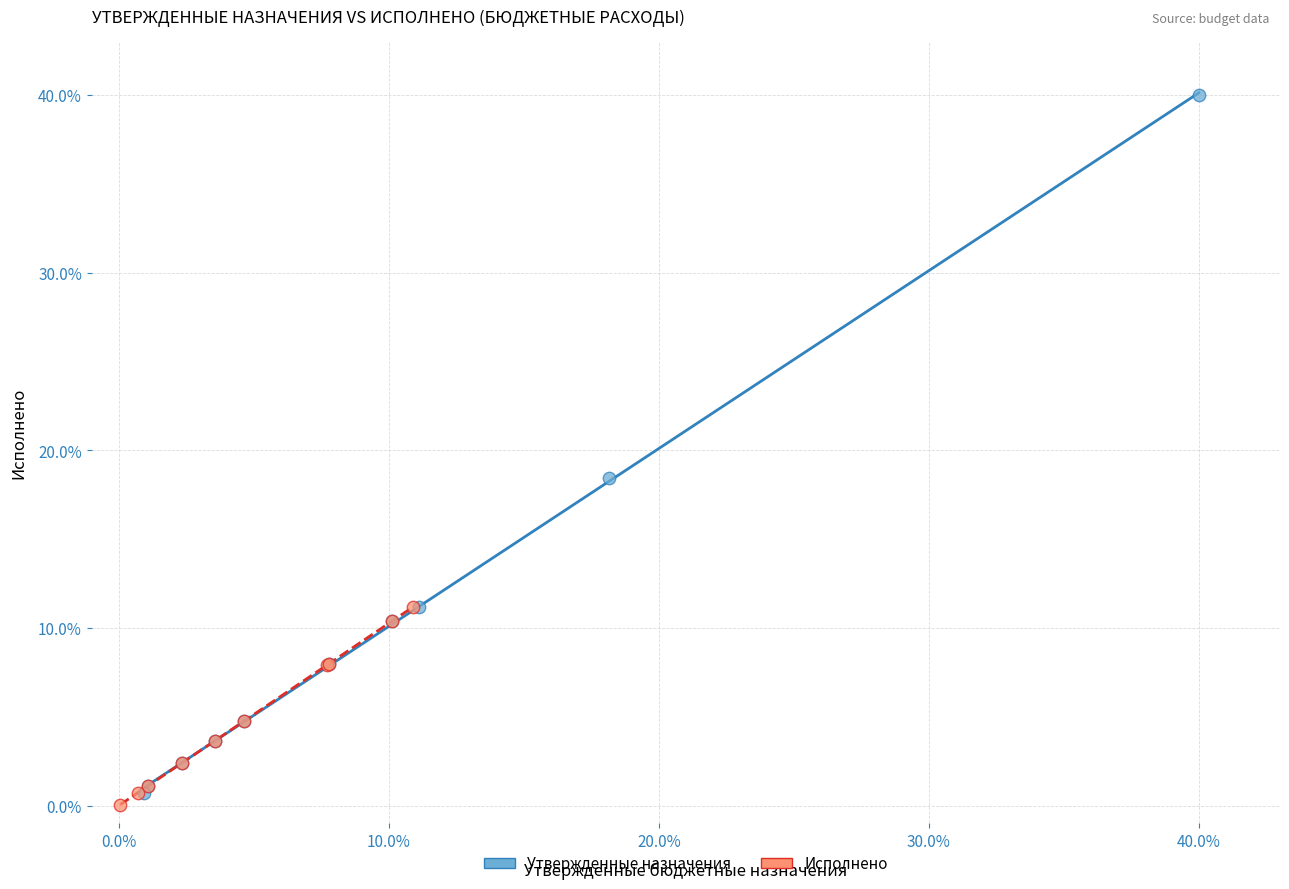

Which series has the largest Y range (max minus min)?

Утвержденные назначения